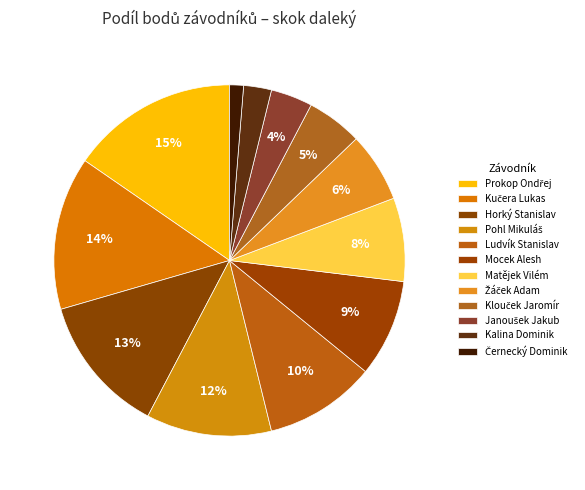

How many segments does this pie chart have?

12